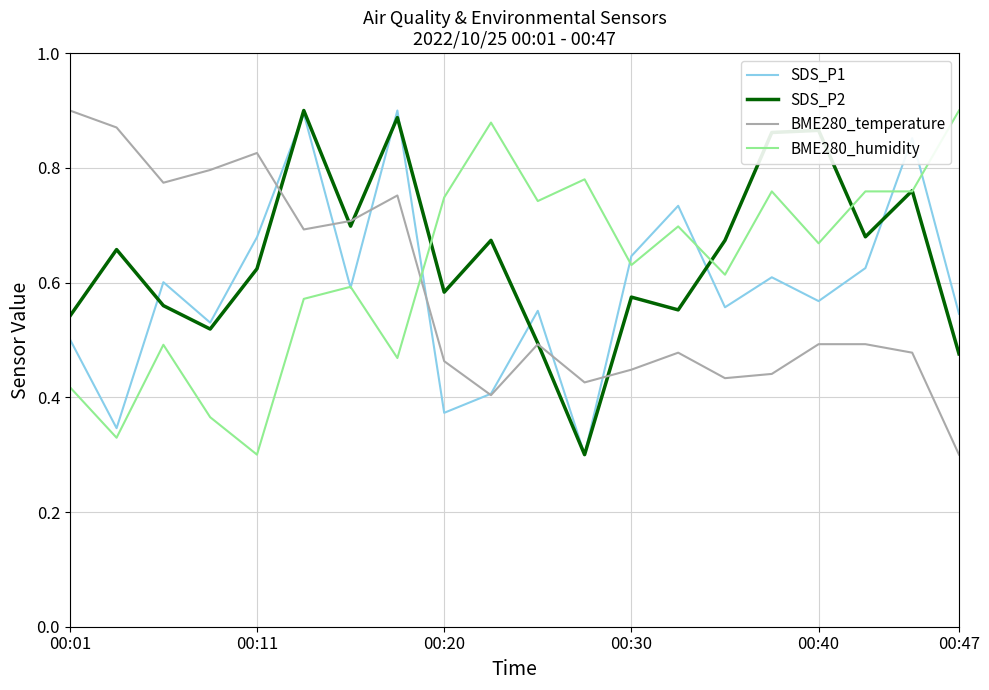

After their last crossing, which series has the higher values: BME280_temperature or BME280_humidity?

BME280_humidity